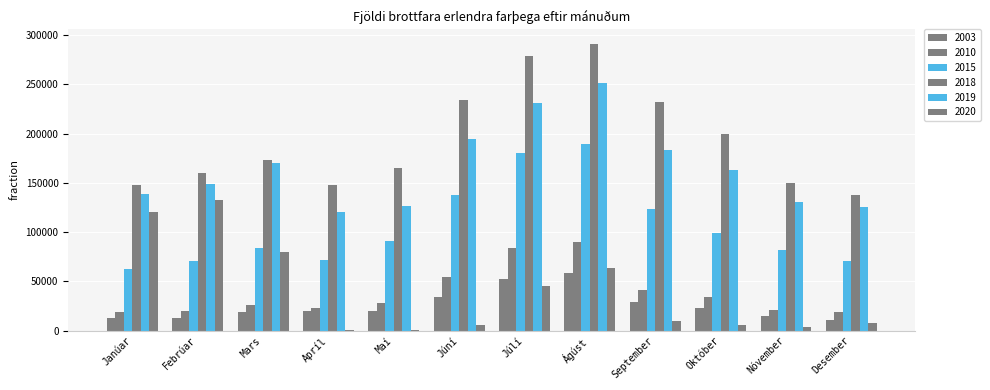

How many data points does each series have?

12